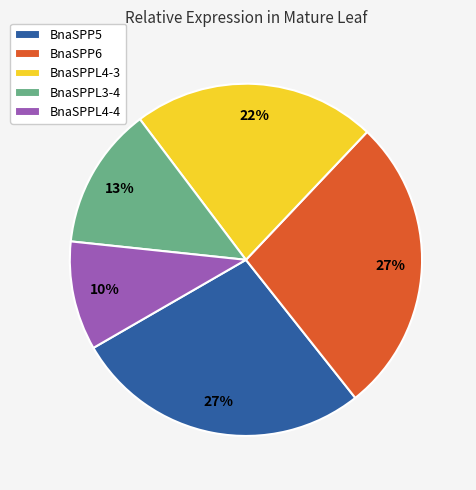

The BnaSPPL3-4 slice represents 5% of the pie. True or false?

False